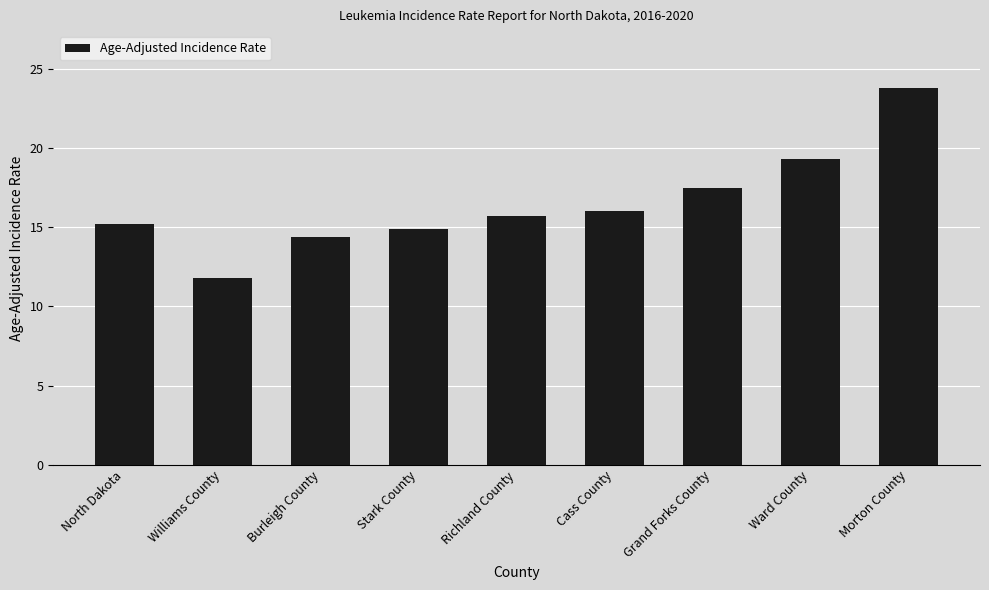

How many bars are there in total?

9